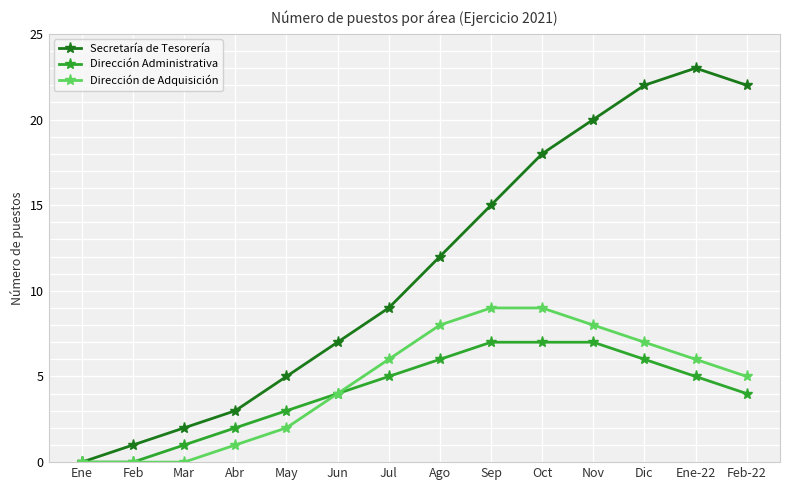

How many lines are shown in the chart?

3